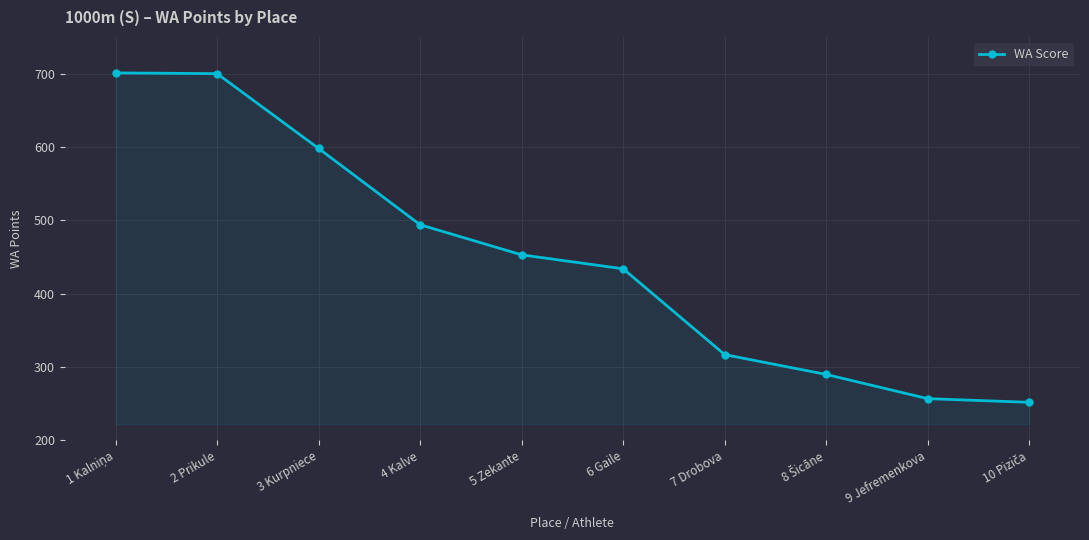

The value at 2 Prikule is 936. True or false?

False